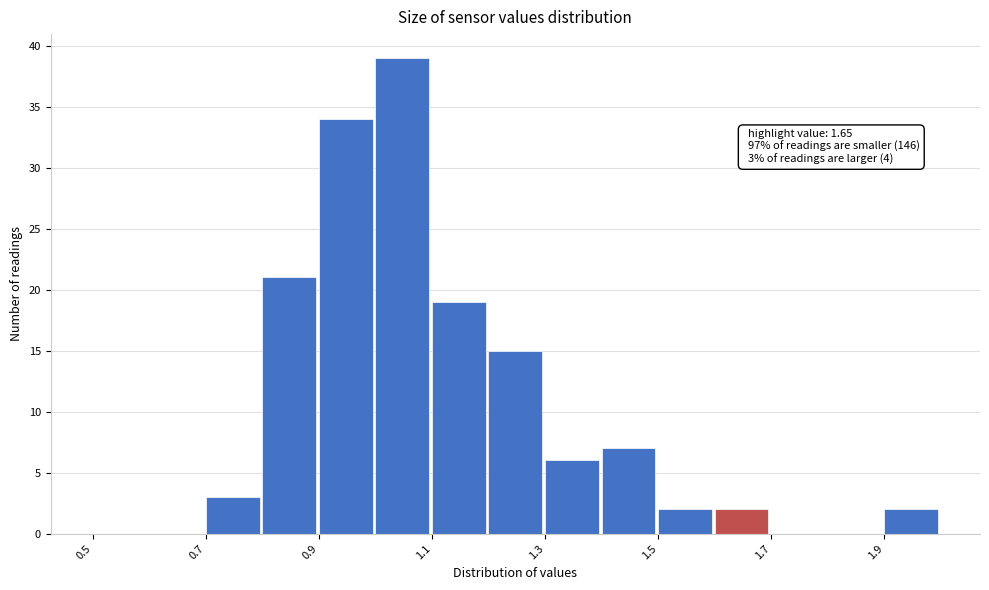

Over which range of the x-axis is the bar tallest?

1.0 to 1.1